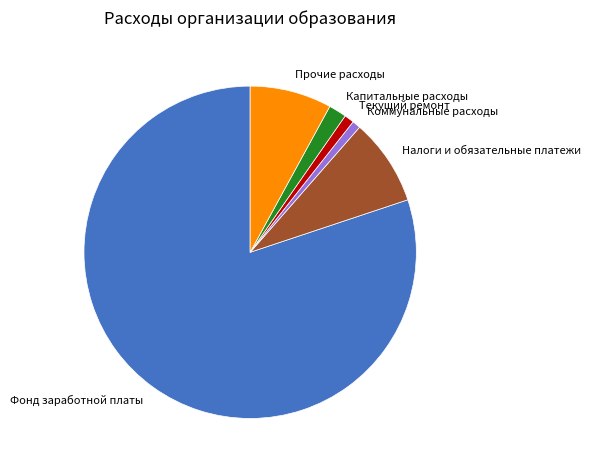

What is the largest slice in the pie chart?

Фонд заработной платы